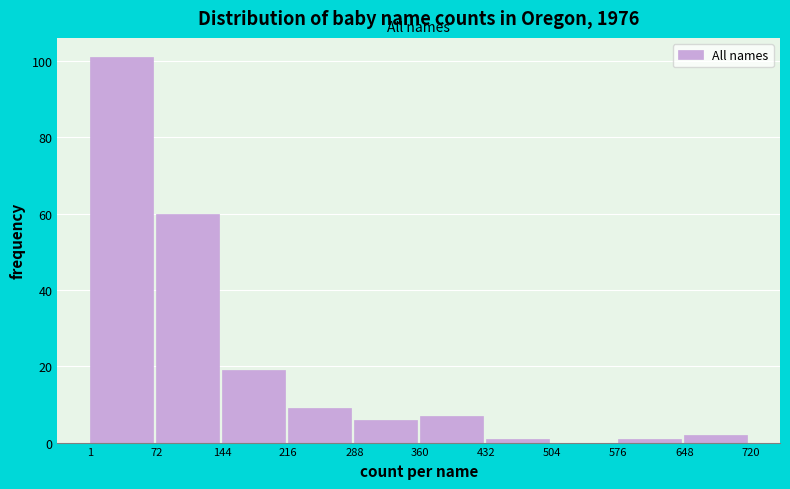

Reading left to right, transcribe this chart: for each bar, give the range it covers on the x-axis and its height. The values are not printed on the chart, so give them approximately, as read against the axis.

1 to 72: 102
72 to 144: 60
144 to 216: 20
216 to 288: 10
288 to 360: 6
360 to 432: 8
432 to 504: under 2
504 to 576: 0
576 to 648: under 2
648 to 720: 2